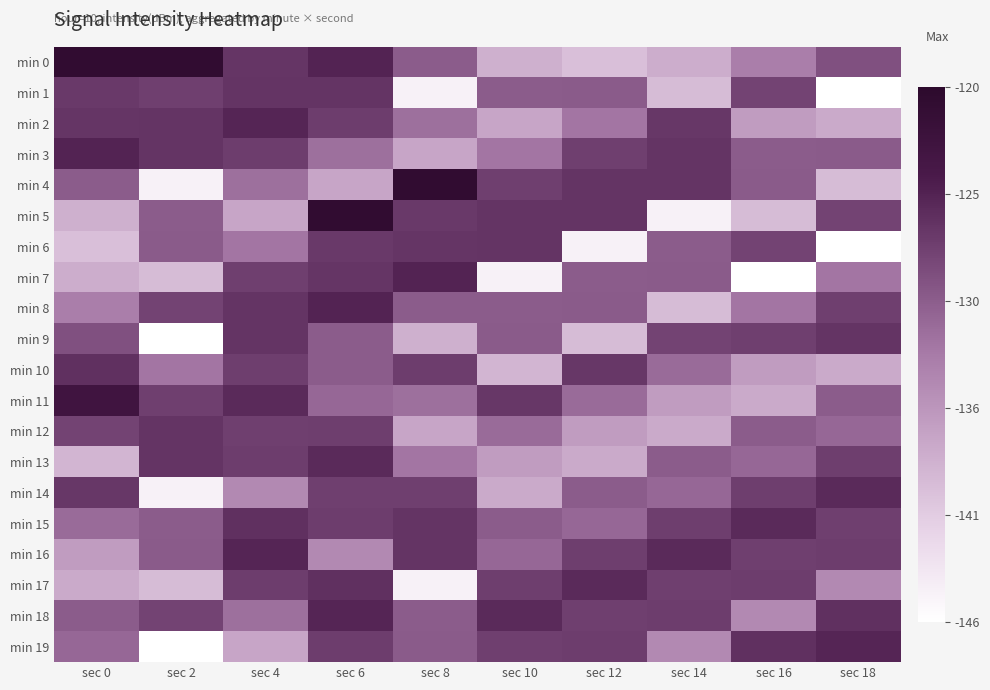

Between sec 6 and sec 10, which series saw the biggest shift?

min 7